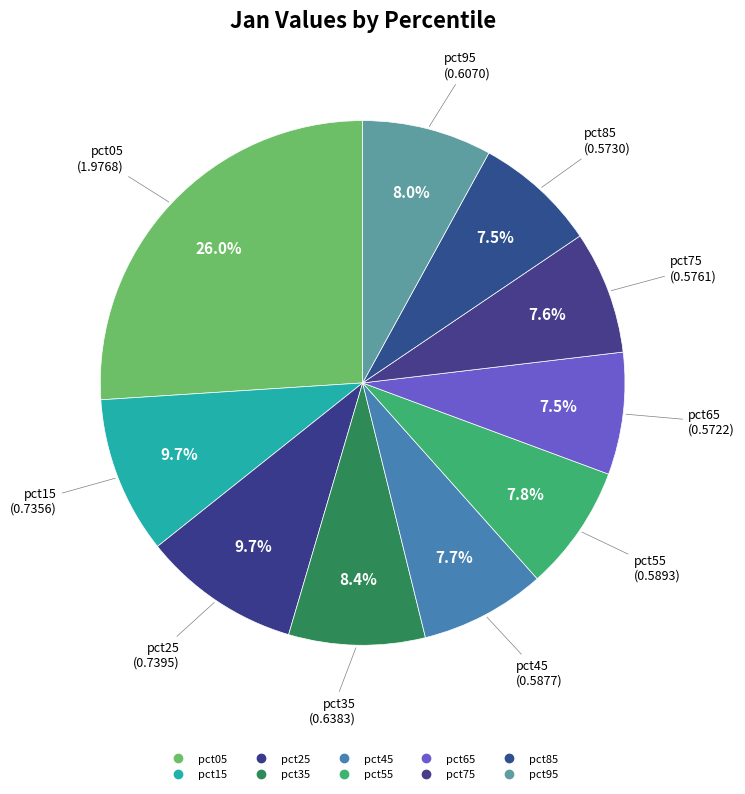

What is the smallest slice in the pie chart?

pct65